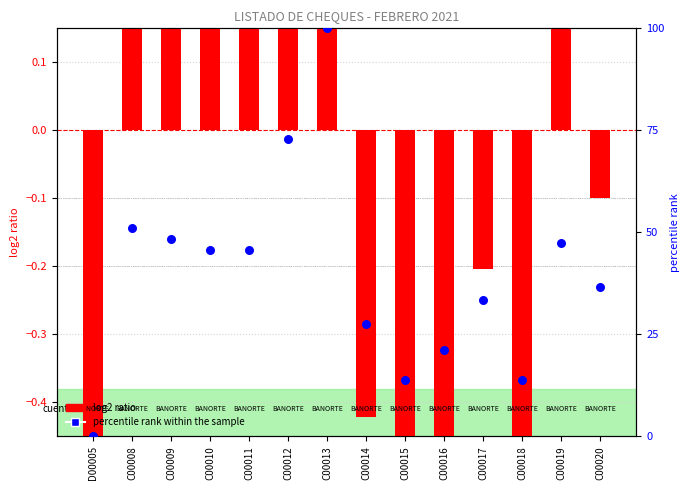

Which series reaches the maximum Y coordinate?

percentile rank within the sample